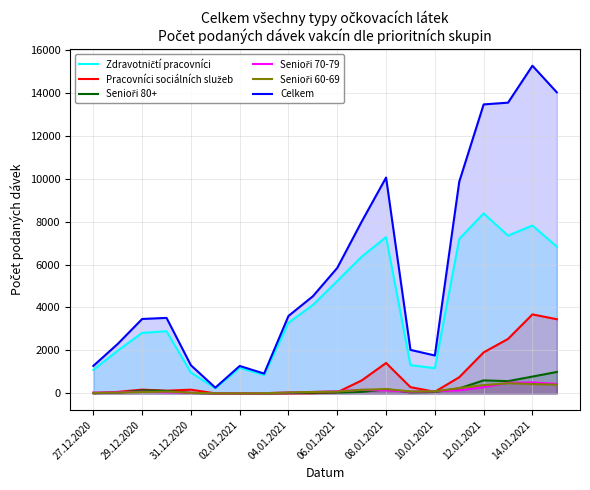

How many lines are shown in the chart?

6